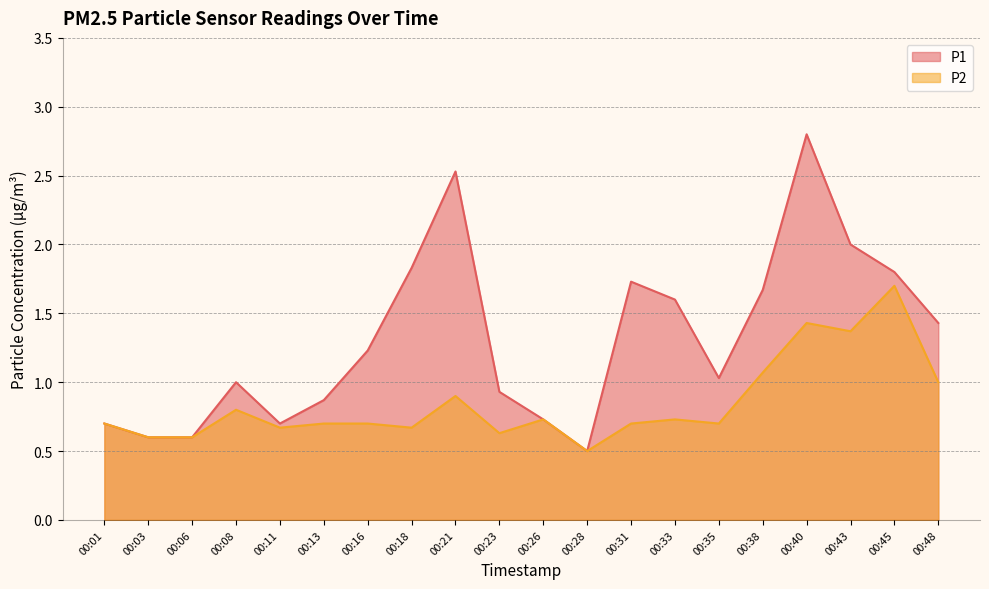

At how many categories does at least one series exceed 2?

2